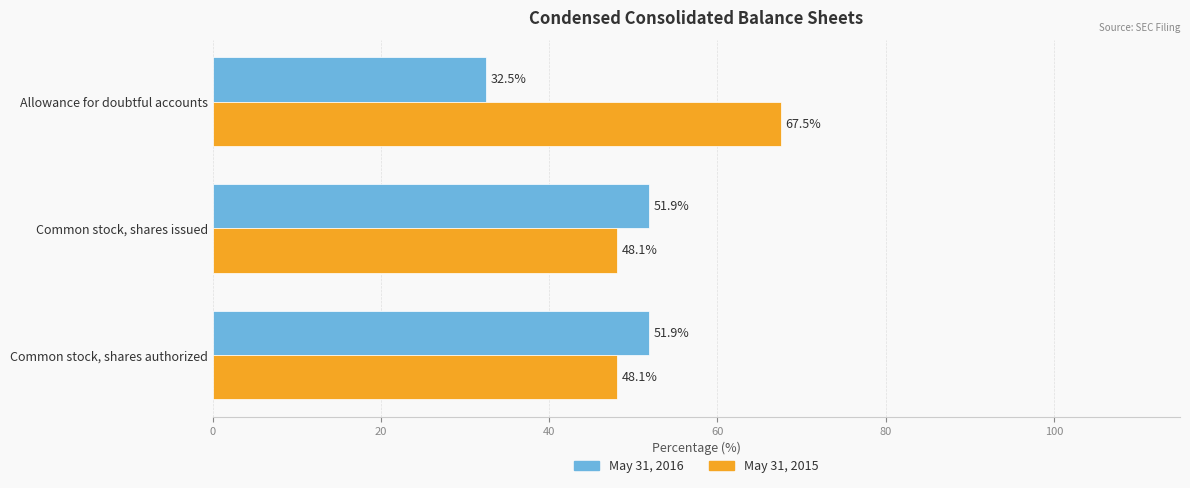

What is the average value of the May 31, 2016 series?

45.4